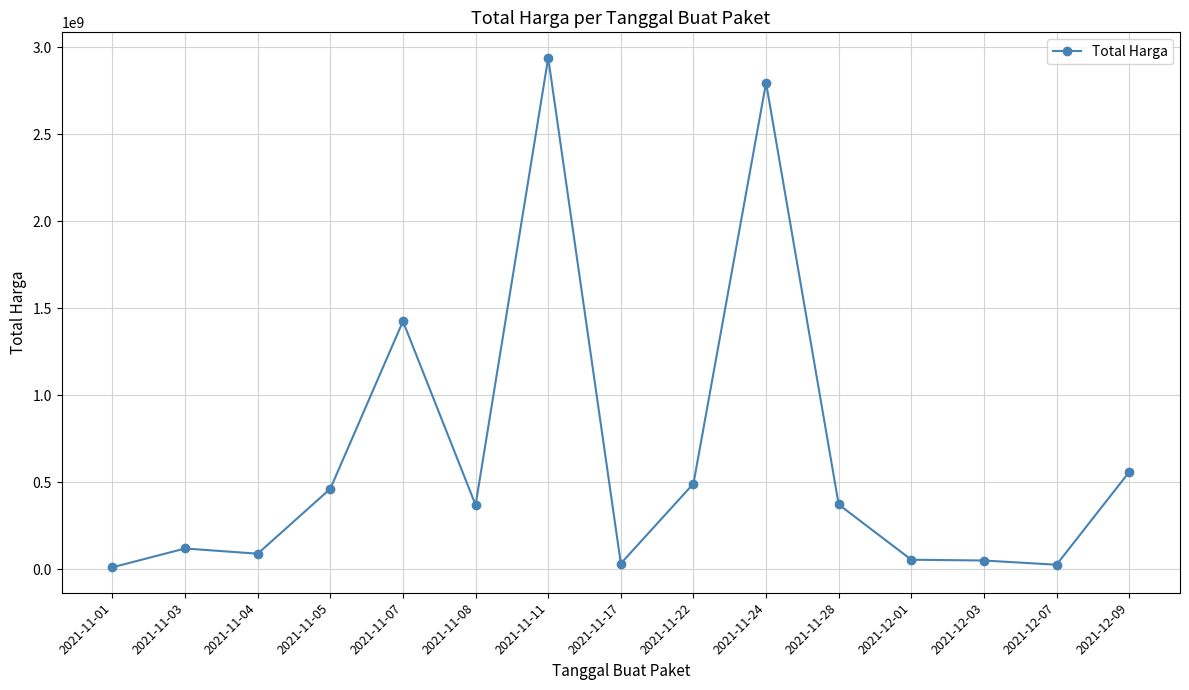

Which category has the highest value across all series?

2021-11-11